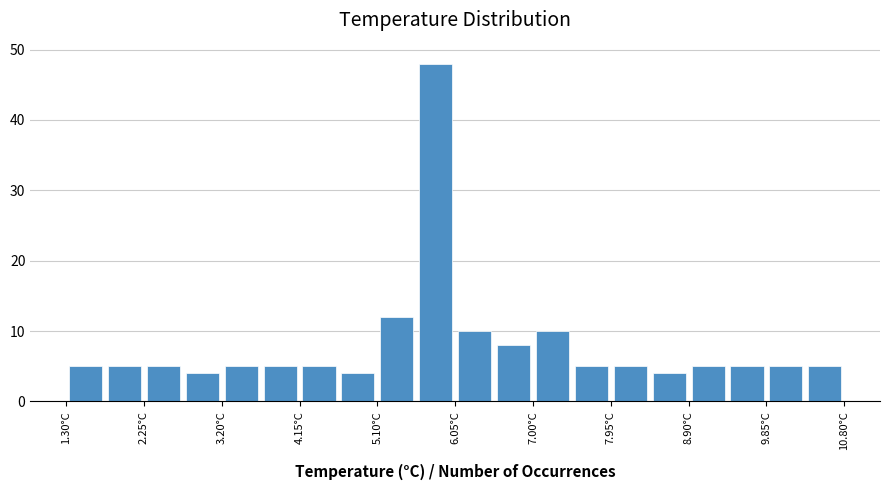

Reading left to right, transcribe this chart: for each bar, give the range it covers on the x-axis and its height. Neither the bar edges nor the heights are printed on the chart, so give them approximately, as read against the axes.

1.3 to 1.8: 5
1.8 to 2.3: 5
2.3 to 2.7: 5
2.7 to 3.2: 4
3.2 to 3.7: 5
3.7 to 4.2: 5
4.2 to 4.6: 5
4.6 to 5.1: 4
5.1 to 5.6: 12
5.6 to 6.1: 48
6.1 to 6.5: 10
6.5 to 7.0: 8
7.0 to 7.5: 10
7.5 to 8.0: 5
8.0 to 8.4: 5
8.4 to 8.9: 4
8.9 to 9.4: 5
9.4 to 9.9: 5
9.9 to 10.3: 5
10.3 to 10.8: 5